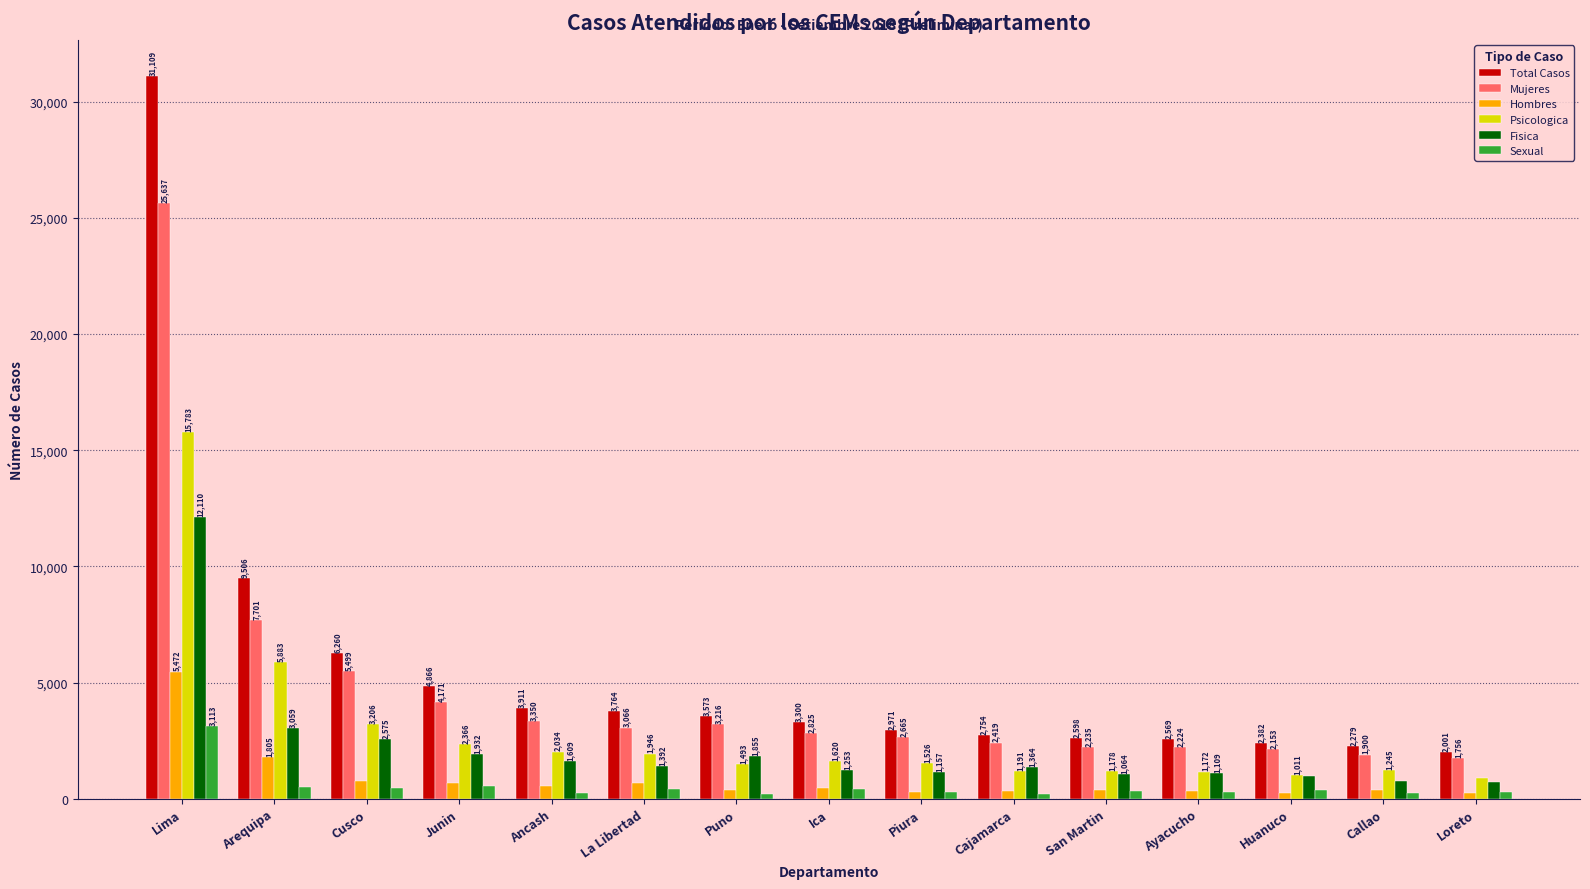

What is the value of the Total Casos bar at the 9th from the left?

2971